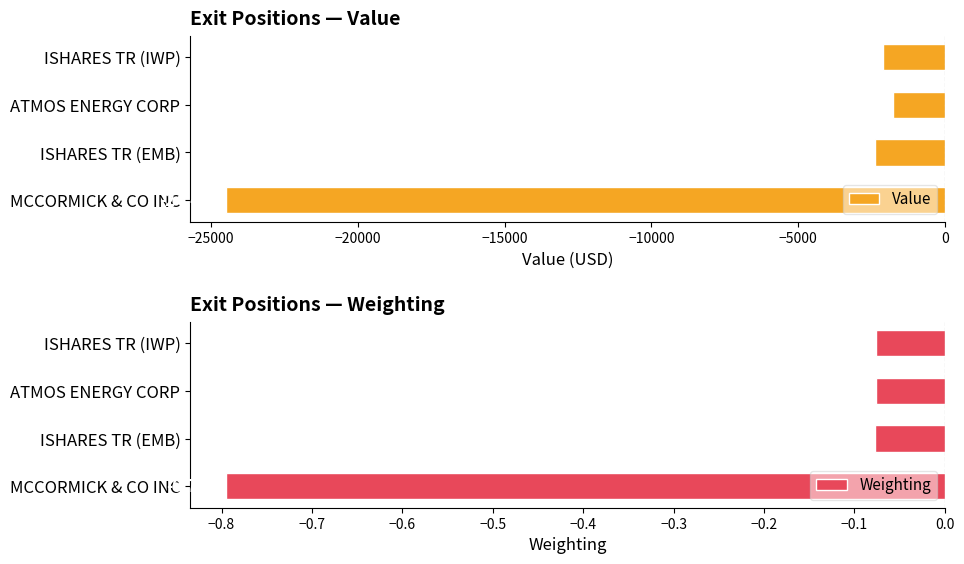

What is the value of the Weighting bar at the 4th from the left?

-0.8